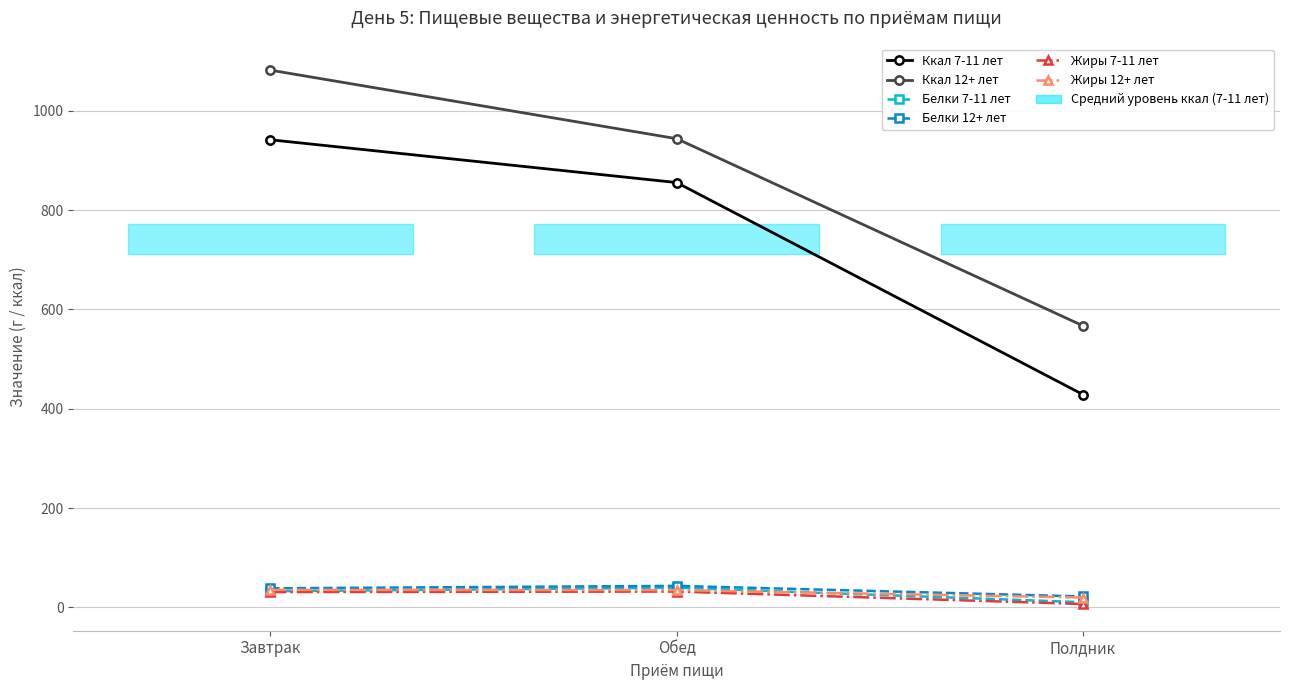

What is the sum of all Ккал 7-11 лет values?

2225.8